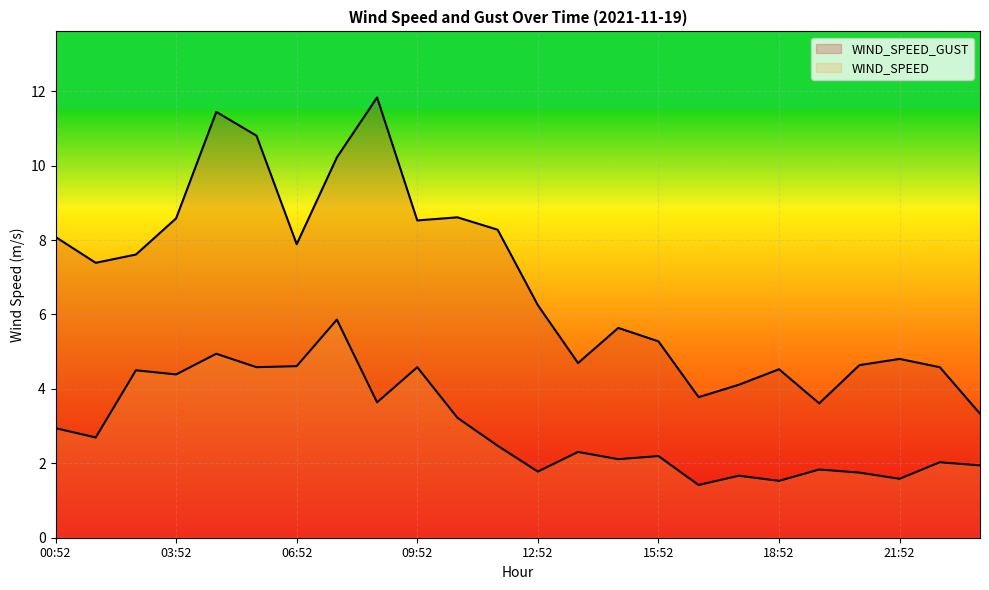

Reading left to right, transcribe all the data shown in this chart.

WIND_SPEED: 2.9	2.7	4.5	4.4	4.9	4.6	4.6	5.9	3.6	4.6	3.2	2.5	1.8	2.3	2.1	2.2	1.4	1.7	1.5	1.8	1.8	1.6	2.0	1.9
WIND_SPEED_GUST: 8.1	7.4	7.6	8.6	11.4	10.8	7.9	10.2	11.8	8.5	8.6	8.3	6.2	4.7	5.6	5.3	3.8	4.1	4.5	3.6	4.6	4.8	4.6	3.3